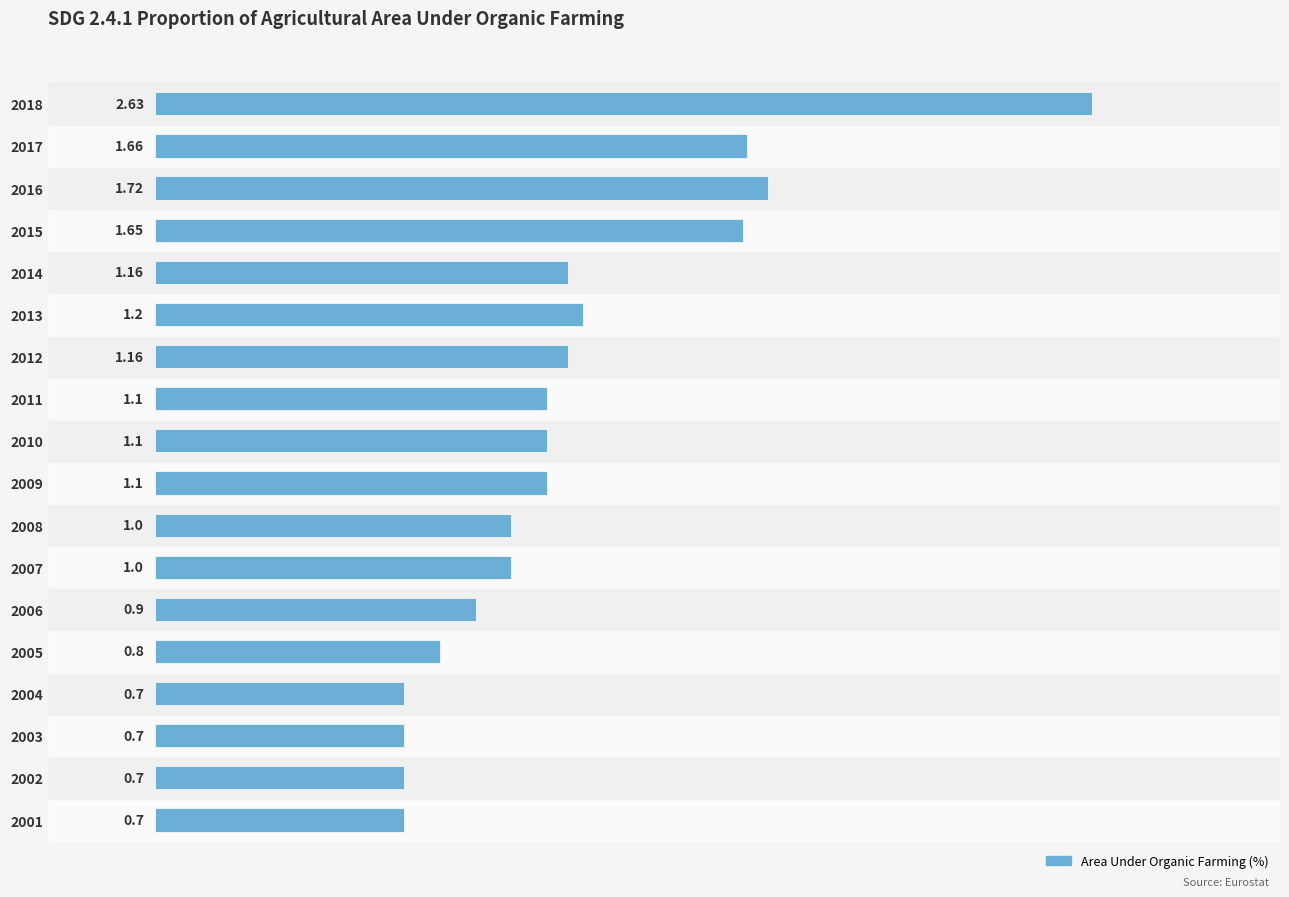

What is the change in value from 2004 to 2005?

+0.1